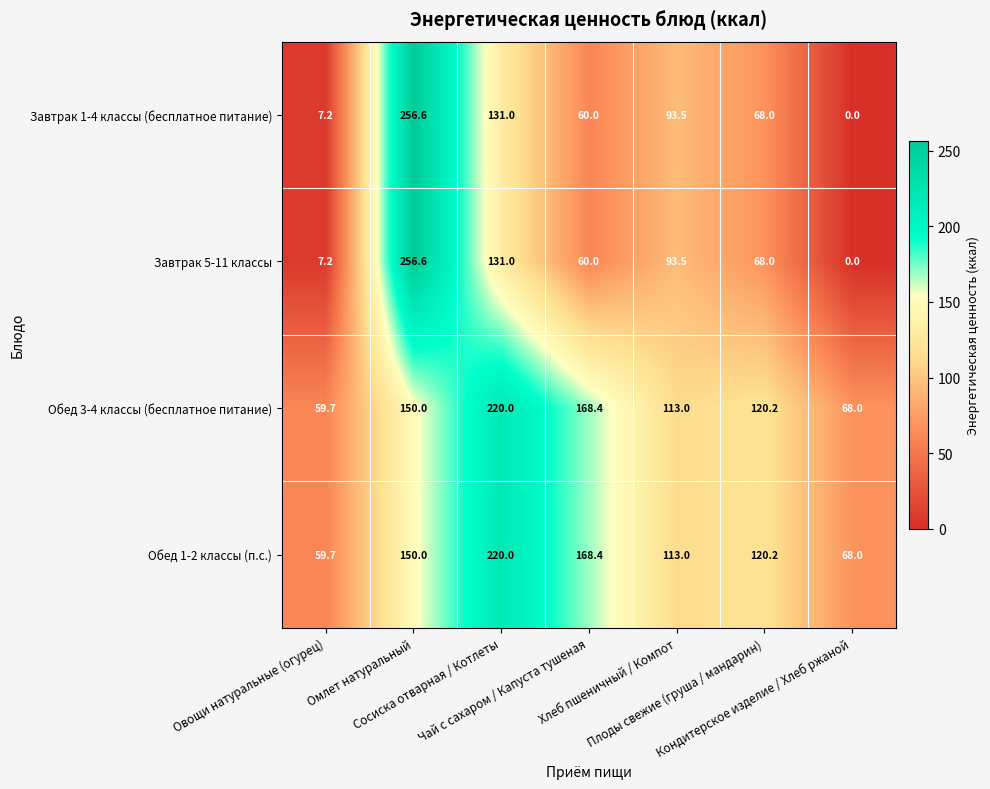

What is the difference between the highest and lowest values at Плоды свежие (груша / мандарин)?

52.2